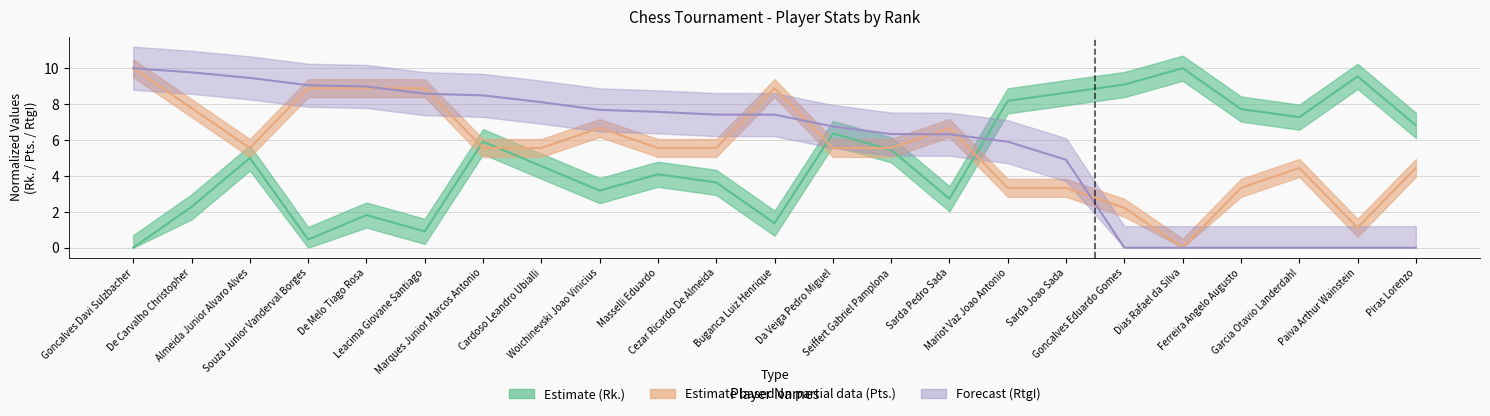

Where is Estimate based on partial data (Pts.) nearest to the value 5?

Almeida Junior Alvaro Alves